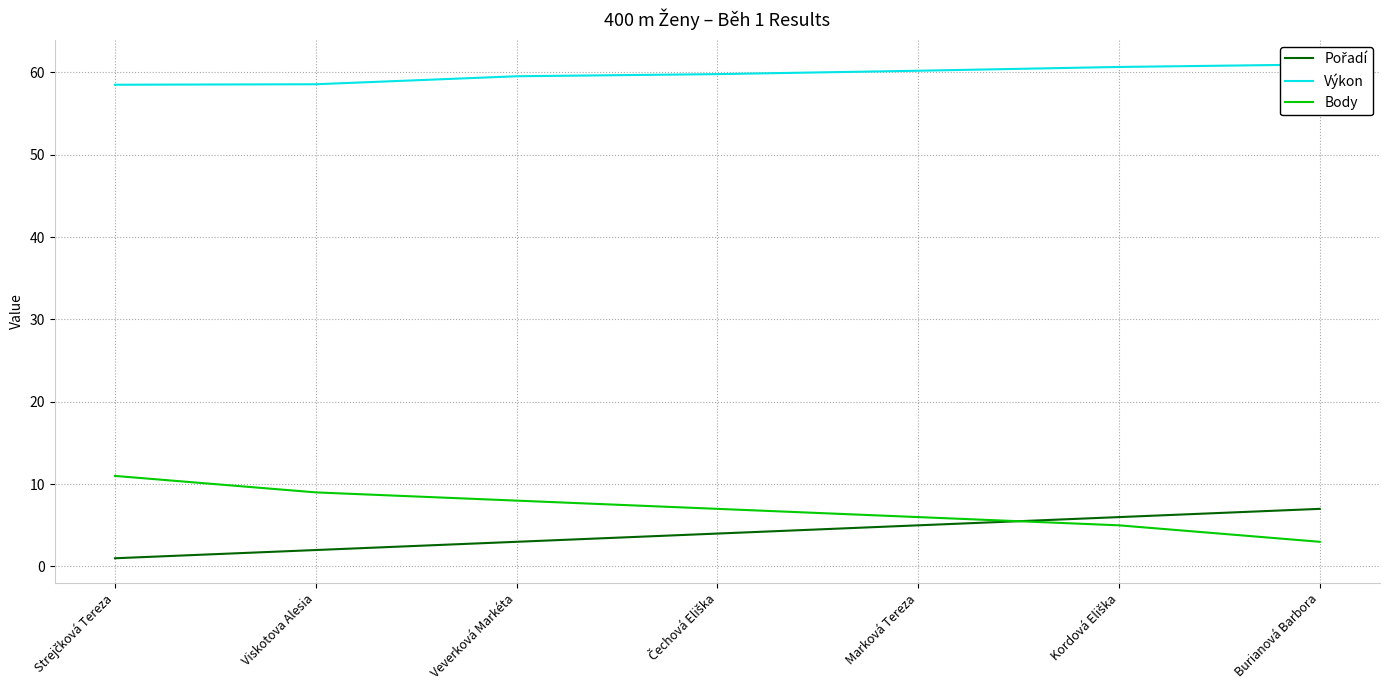

What is the difference between the Výkon values at Viskotova Alesia and Strejčková Tereza?

0.1